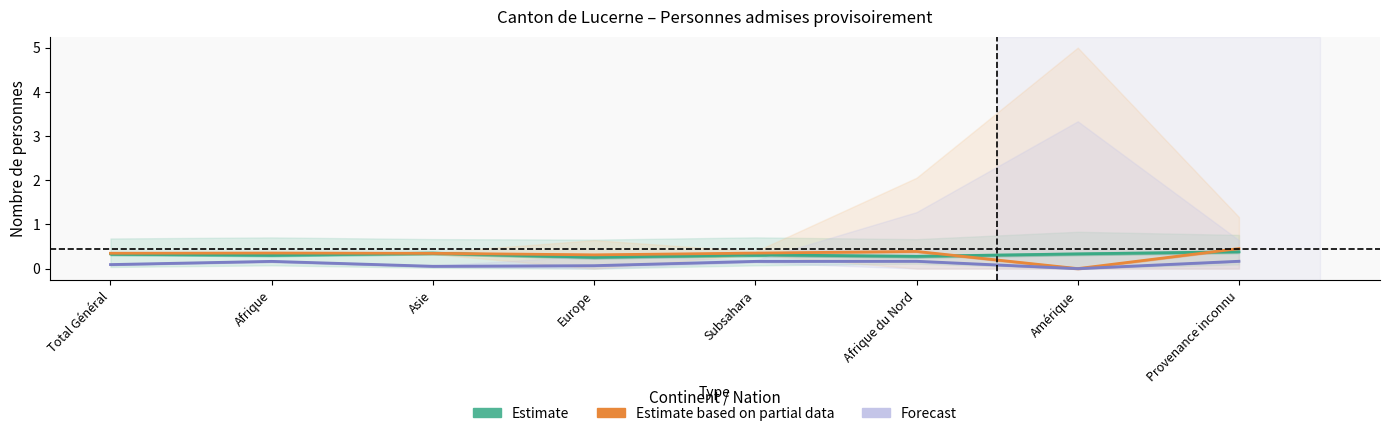

Rank the series at Afrique du Nord from highest to lowest value.

Estimate based on partial data, Estimate, Forecast